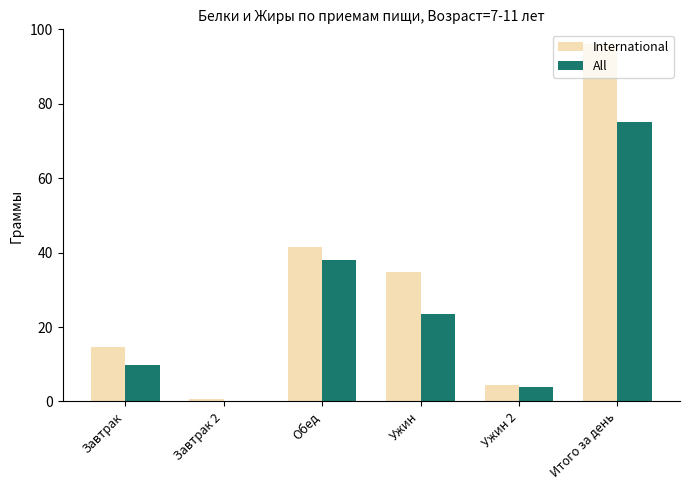

Is it true that All equals 48.7 at Итого за день?

False